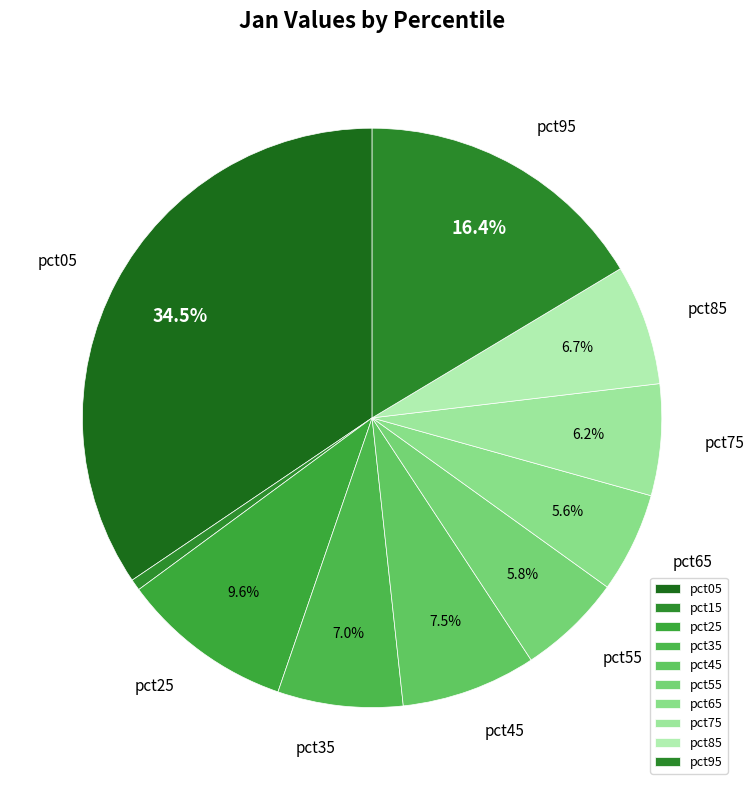

To the nearest percent, what is the difference between the pct15 and pct75 slice percentages?

6%